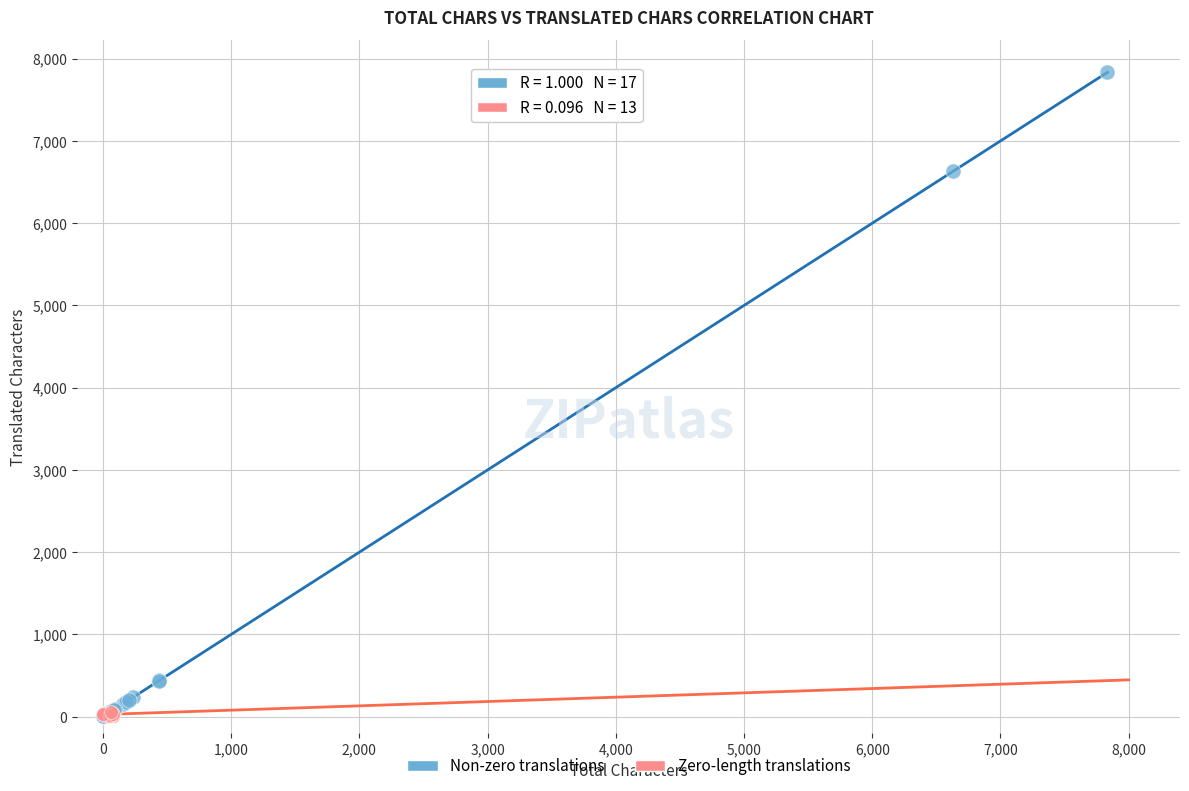

Which series contains the highest Y value?

Non-zero translations